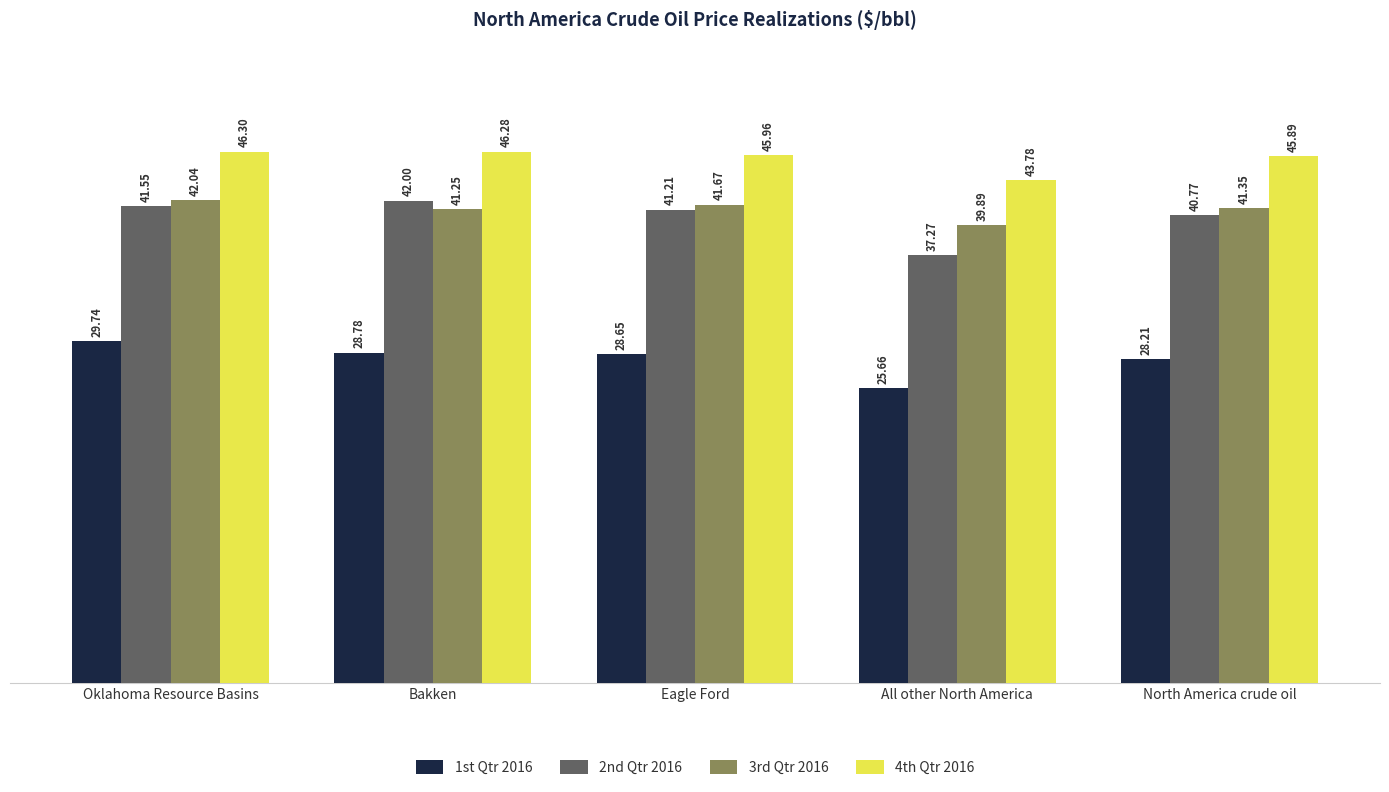

How many groups of bars are there?

5